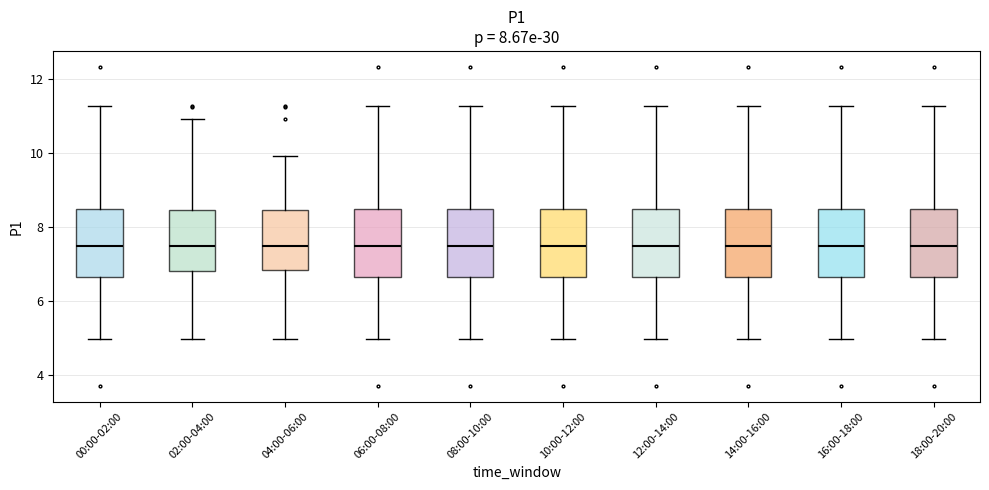

Where does the lower whisker of the box for 06:00-08:00 end on the y-axis? The values are not printed on the chart, so give them approximately, as read against the axis.

5.0